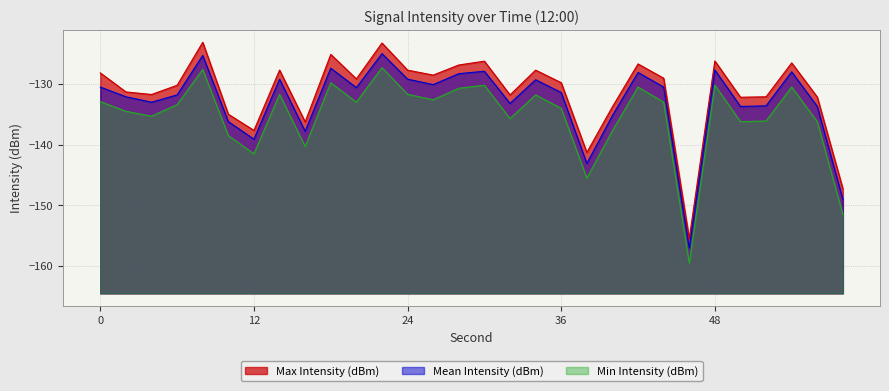

What is the spread (max minus min) of values at 4?

3.6